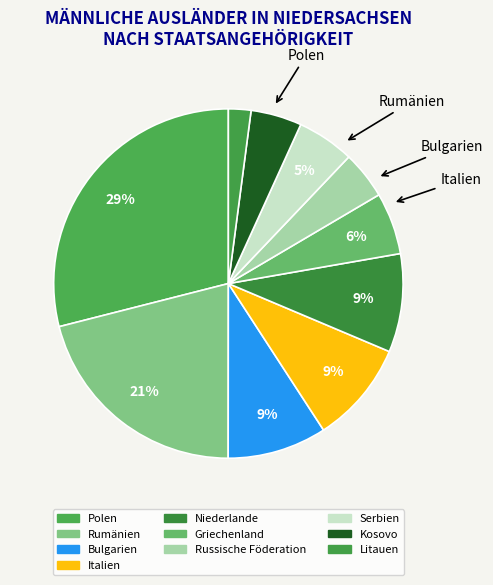

What percentage is the Russische Föderation slice, to the nearest percent?

4%